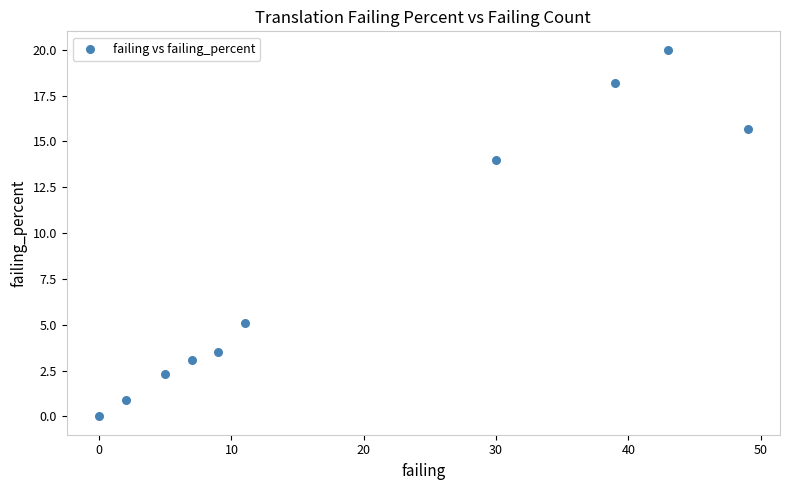

What Y value in the scatter plot is closest to 10?

14.0